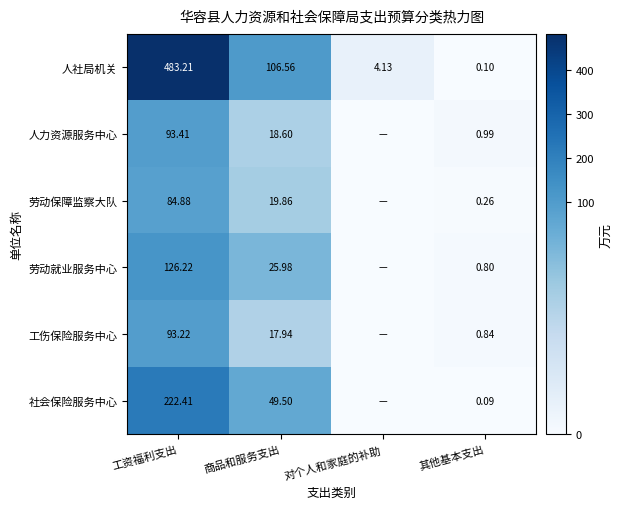

Which series changed the most between 商品和服务支出 and 其他基本支出?

人社局机关